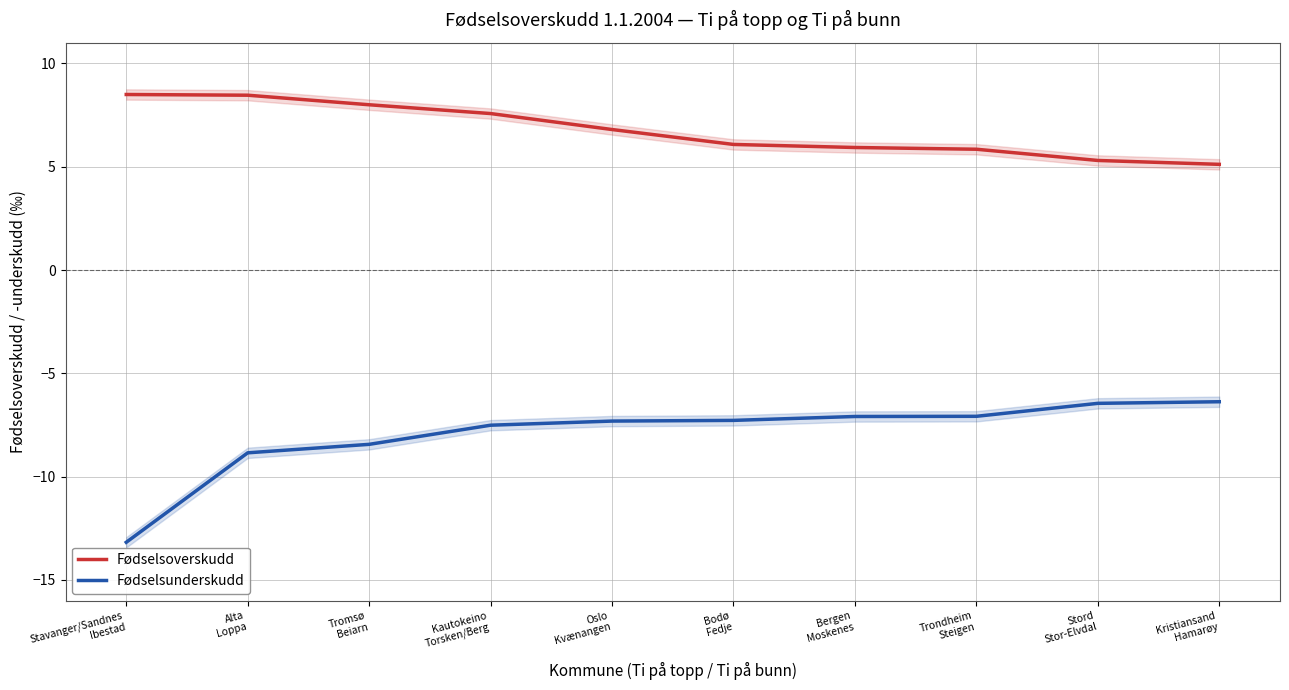

List the series in order of their peak value, lowest first.

Fødselsunderskudd, Fødselsoverskudd